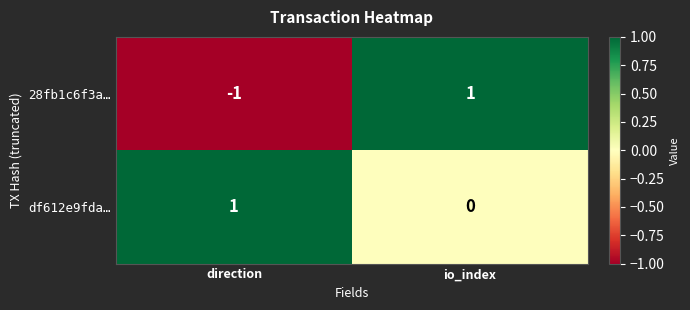

The df612e9fda… series shows 1 at direction. True or false?

True